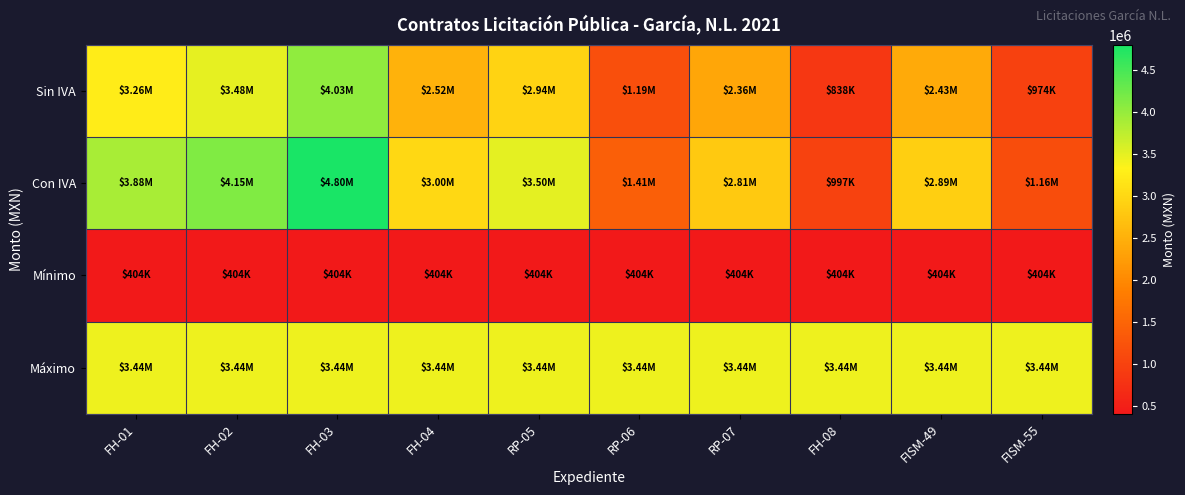

Reading left to right, transcribe all the data shown in this chart.

Sin IVA: FH-01=3257474.2	FH-02=3484650.4	FH-03=4033152.9	FH-04=2519105.0	RP-05=2939619.5	RP-06=1187490.4	RP-07=2363311.4	FH-08=837727.6	FISM-49=2429657.0	FISM-55=973846.5
Con IVA: FH-01=3877945.5	FH-02=4148393.3	FH-03=4801372.5	FH-04=2998934.5	RP-05=3499547.1	RP-06=1413679.0	RP-07=2813465.9	FH-08=997294.8	FISM-49=2892448.8	FISM-55=1159341.1
Mínimo: FH-01=404383.0	FH-02=404383.0	FH-03=404383.0	FH-04=404383.0	RP-05=404383.0	RP-06=404383.0	RP-07=404383.0	FH-08=404383.0	FISM-49=404383.0	FISM-55=404383.0
Máximo: FH-01=3436322.9	FH-02=3436322.9	FH-03=3436322.9	FH-04=3436322.9	RP-05=3436322.9	RP-06=3436322.9	RP-07=3436322.9	FH-08=3436322.9	FISM-49=3436322.9	FISM-55=3436322.9